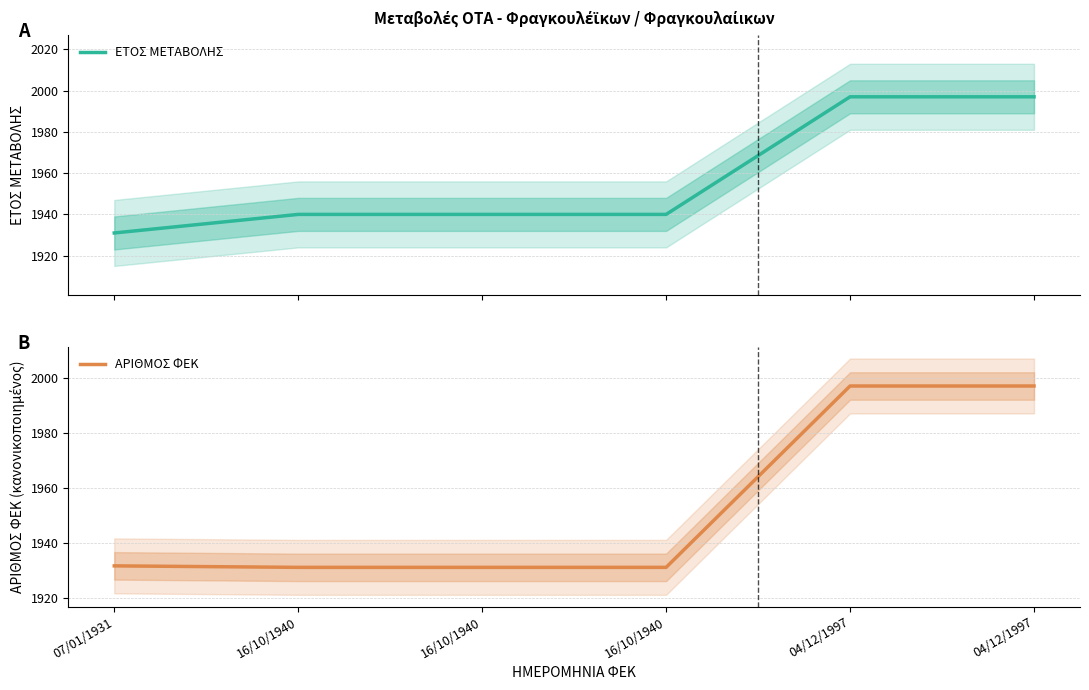

What is the highest value of the ΑΡΙΘΜΟΣ ΦΕΚ series?

1997.0